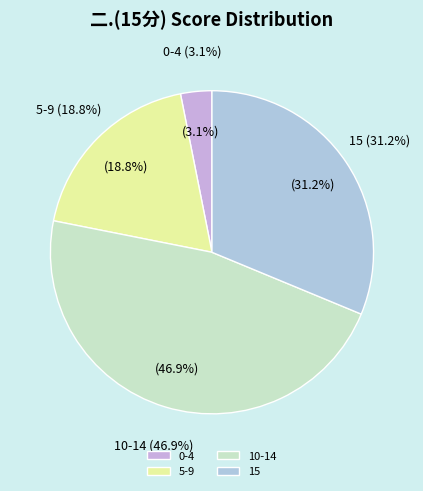

Combined, do 20 and 10 account for over 50%?

No